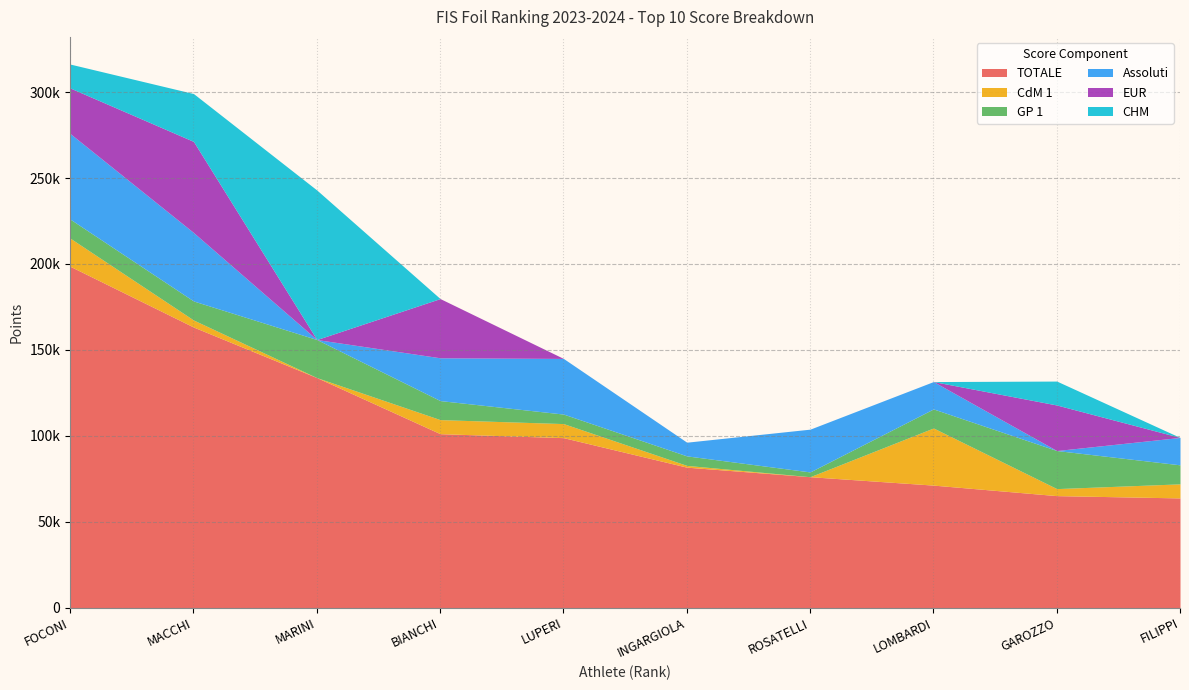

Is it true that Assoluti equals 15936.0 at FILIPPI?

True